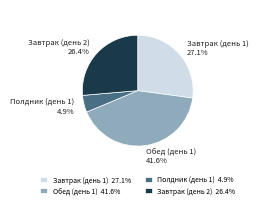

Combined, do Завтрак (день 1) 27.1% and Завтрак (день 2) 26.4% account for over 50%?

Yes